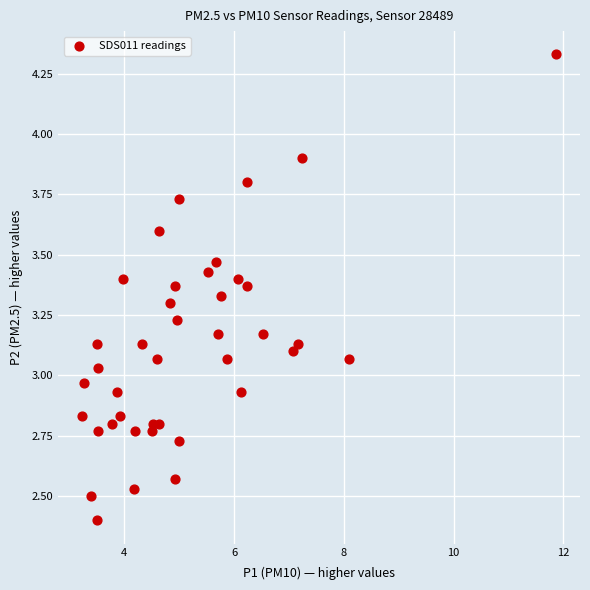

What is the range of X values (max minus min)?

8.6